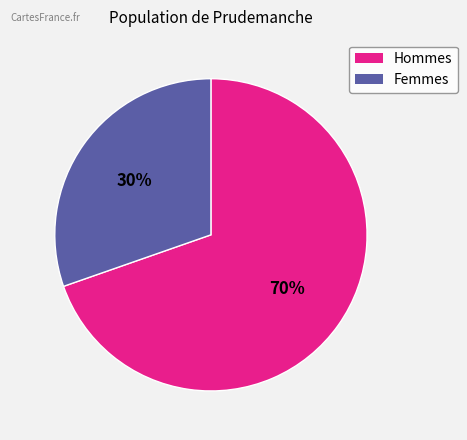

Is there a majority slice in this chart?

Yes